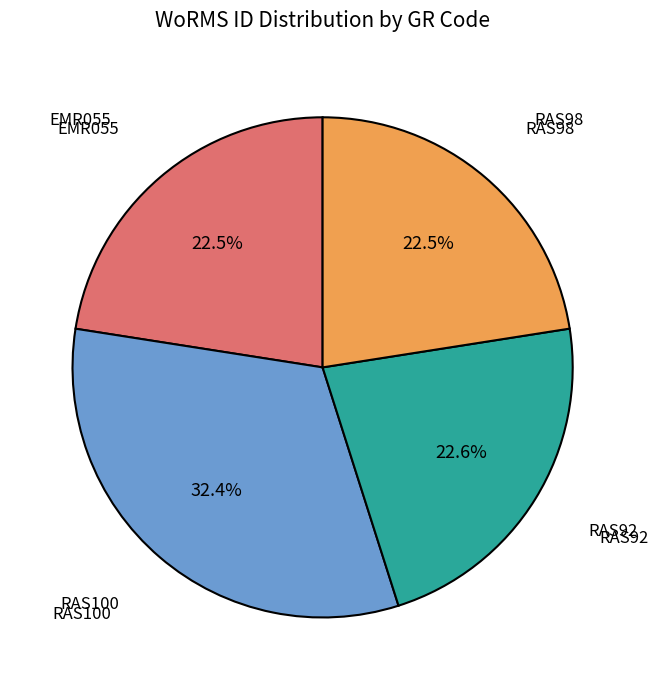

Does any single category account for the majority?

No